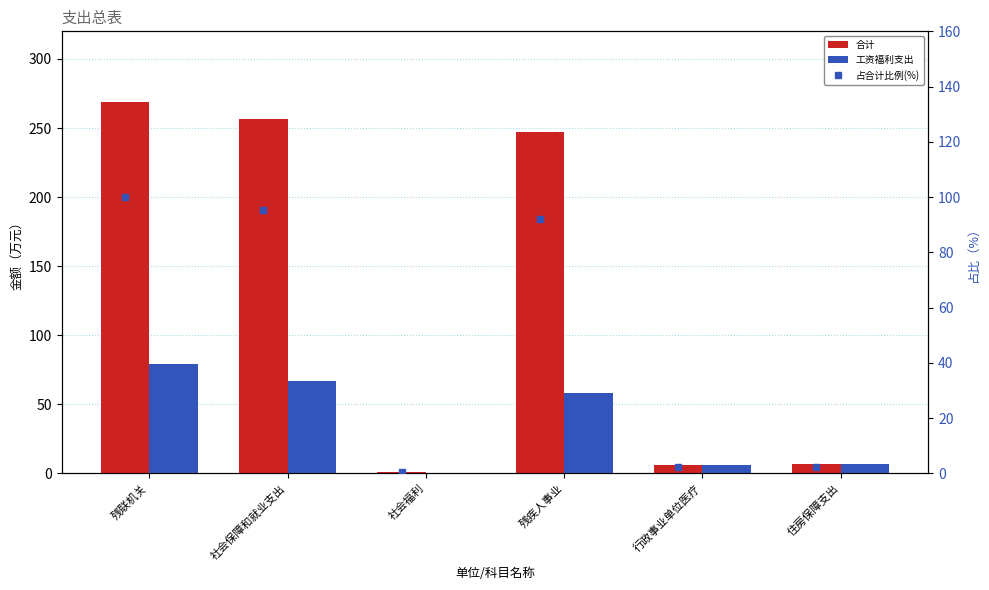

What is the label of the 3rd bar from the left?

社会福利